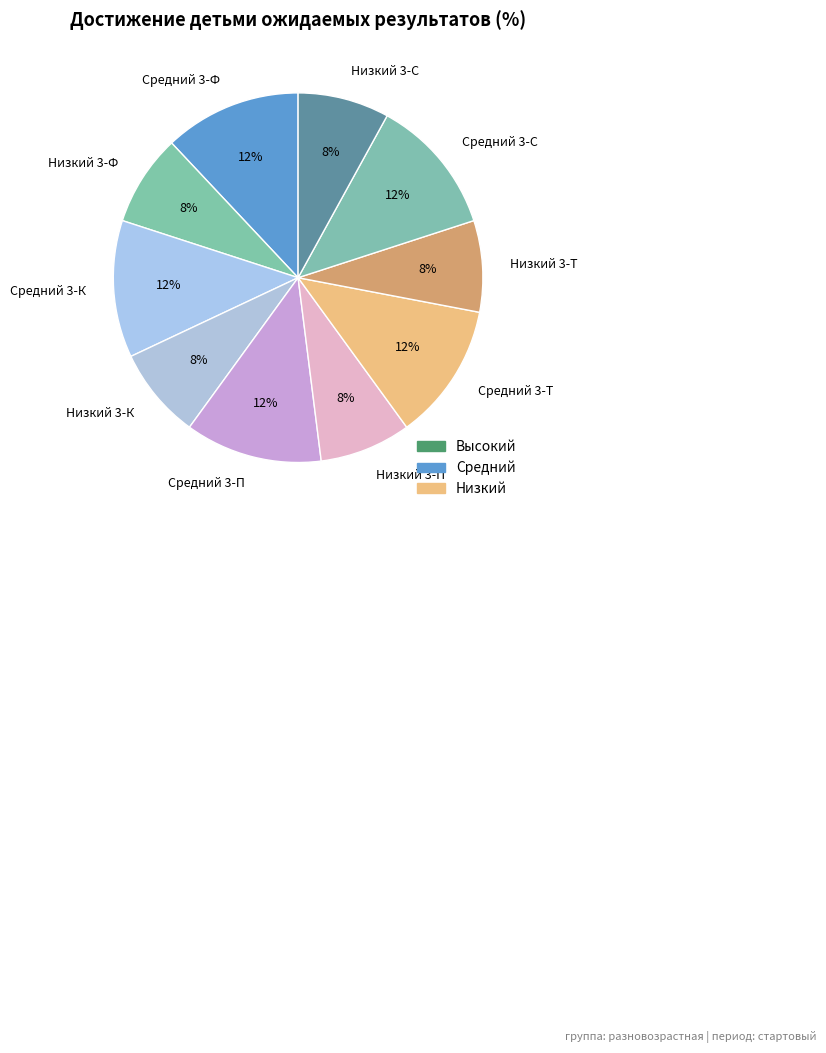

To the nearest percent, what is the difference between the largest and smallest slice percentages?

4%